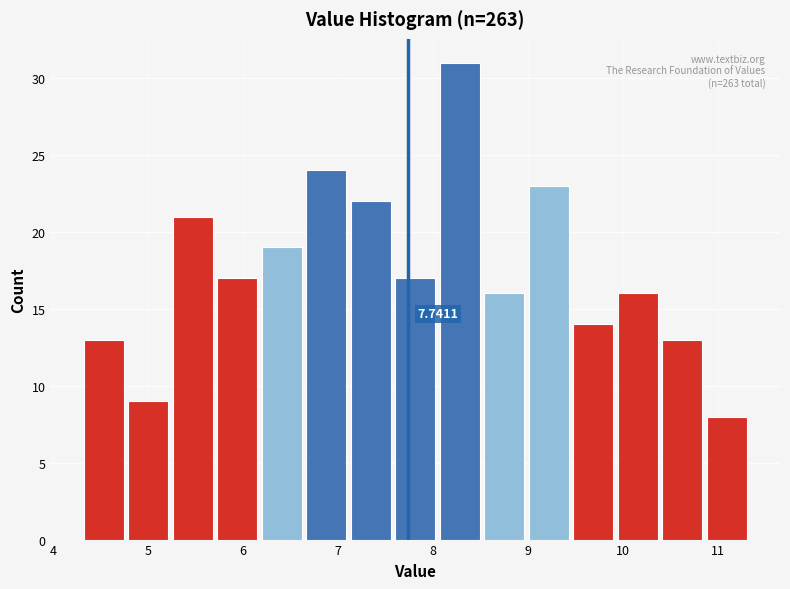

Which range on the x-axis has the tallest bar?

8.0 to 8.5